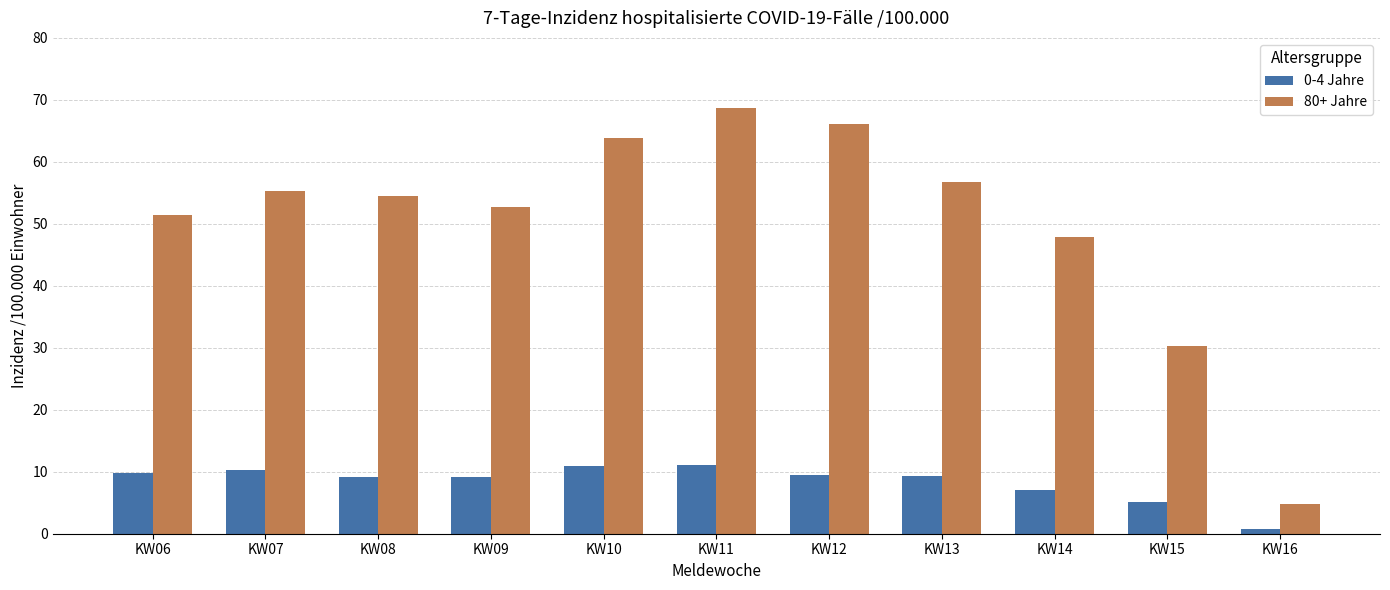

What is the difference between the second highest and second lowest values in the 80+ Jahre series?

35.9